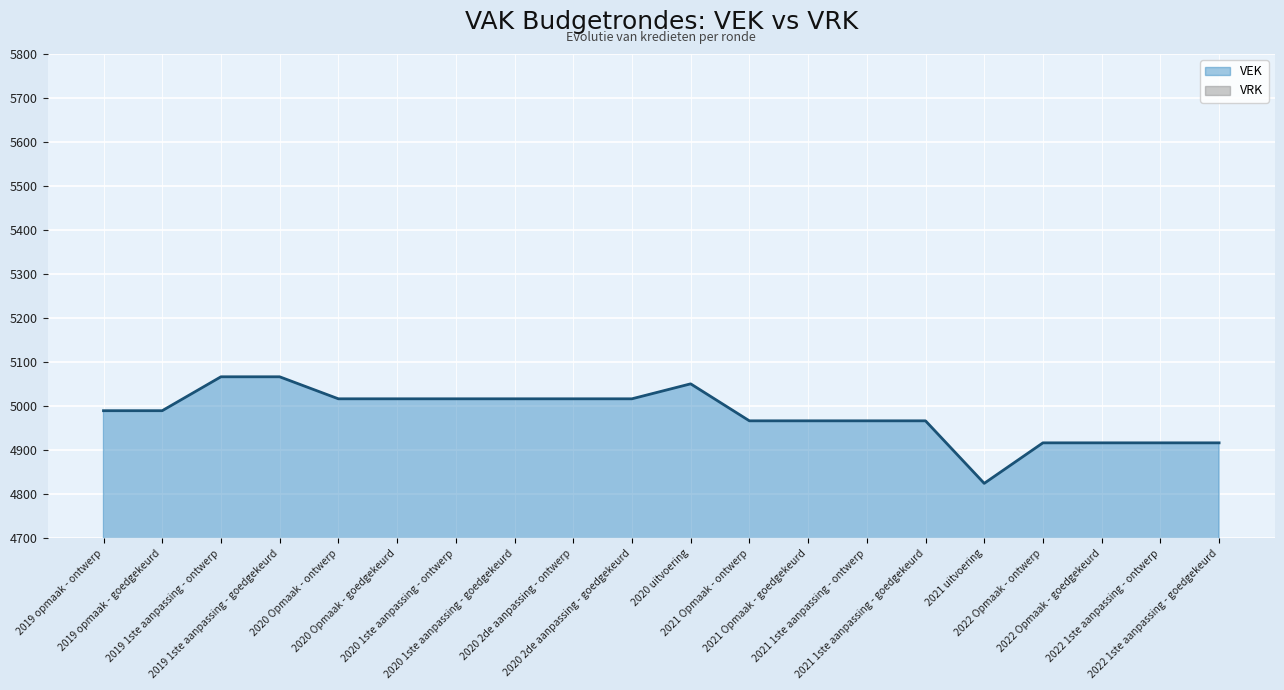

What is the minimum value shown in the chart?

4825